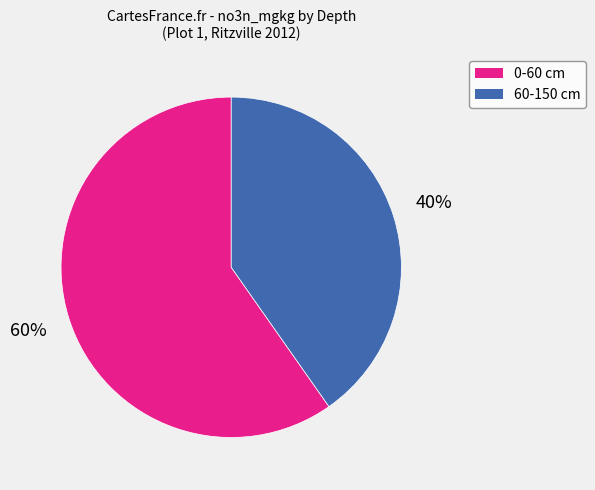

Does any single category account for the majority?

Yes